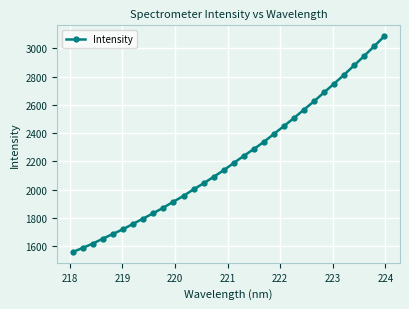

What is the difference between the maximum and minimum values?

1529.8